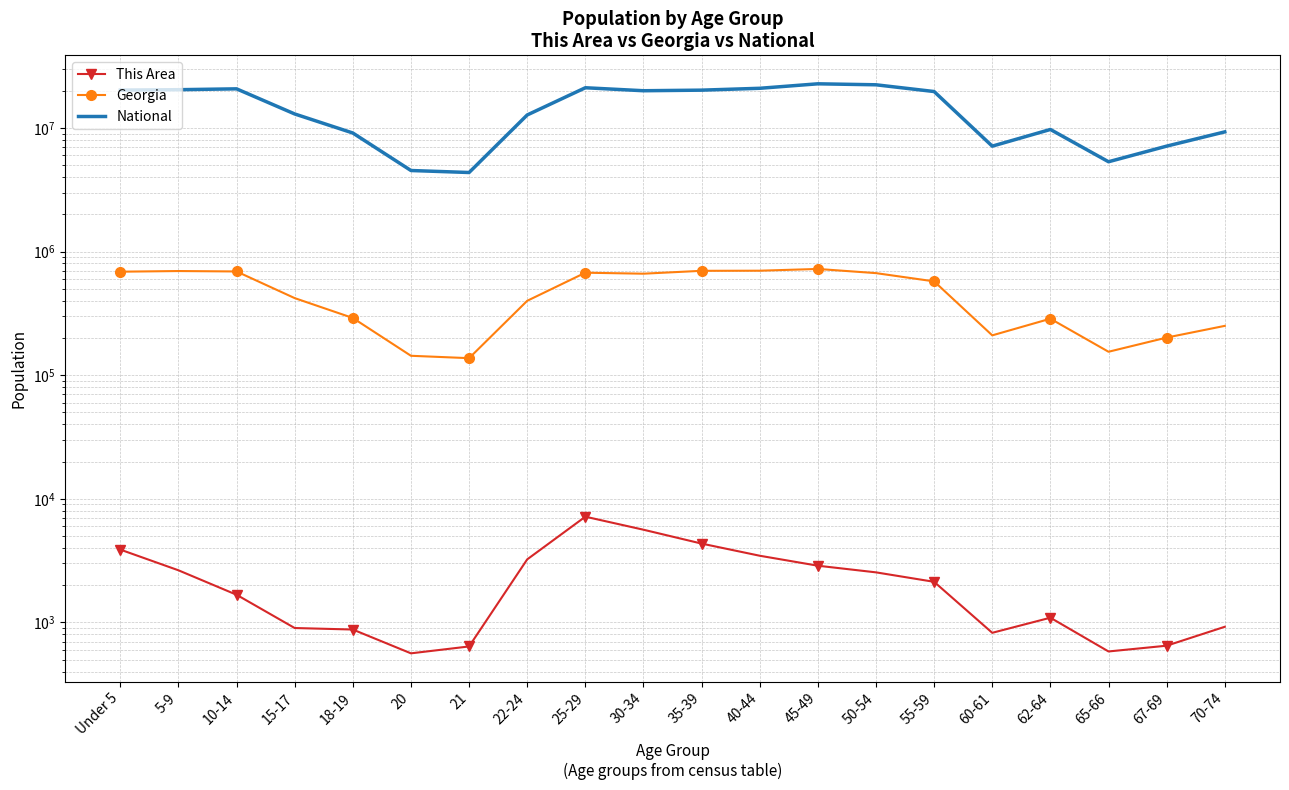

What is the difference between the National values at 35-39 and Under 5?

21720